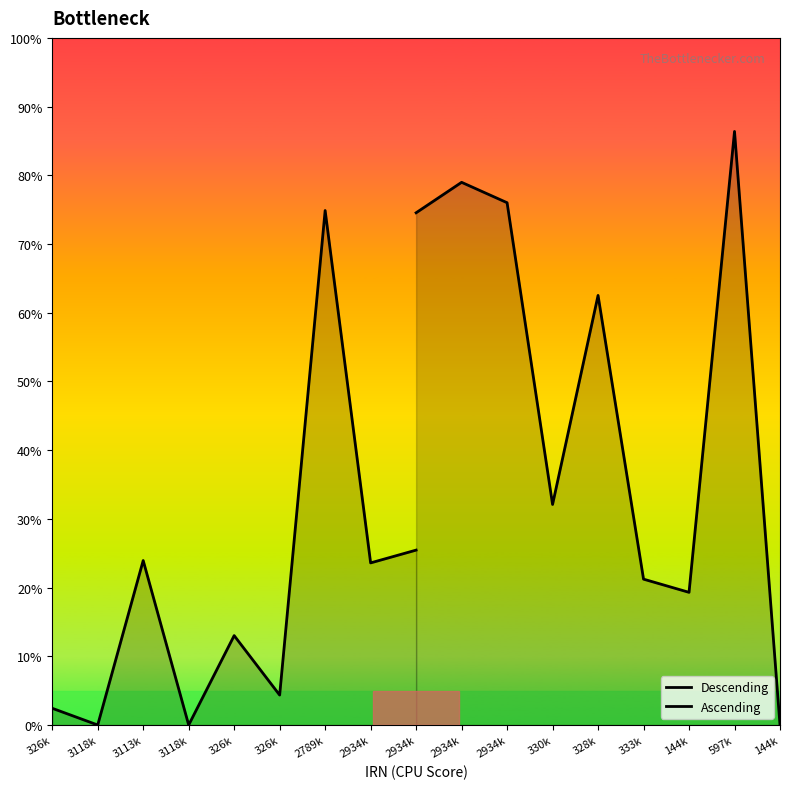

Which category has the lowest value across all series?

3118k